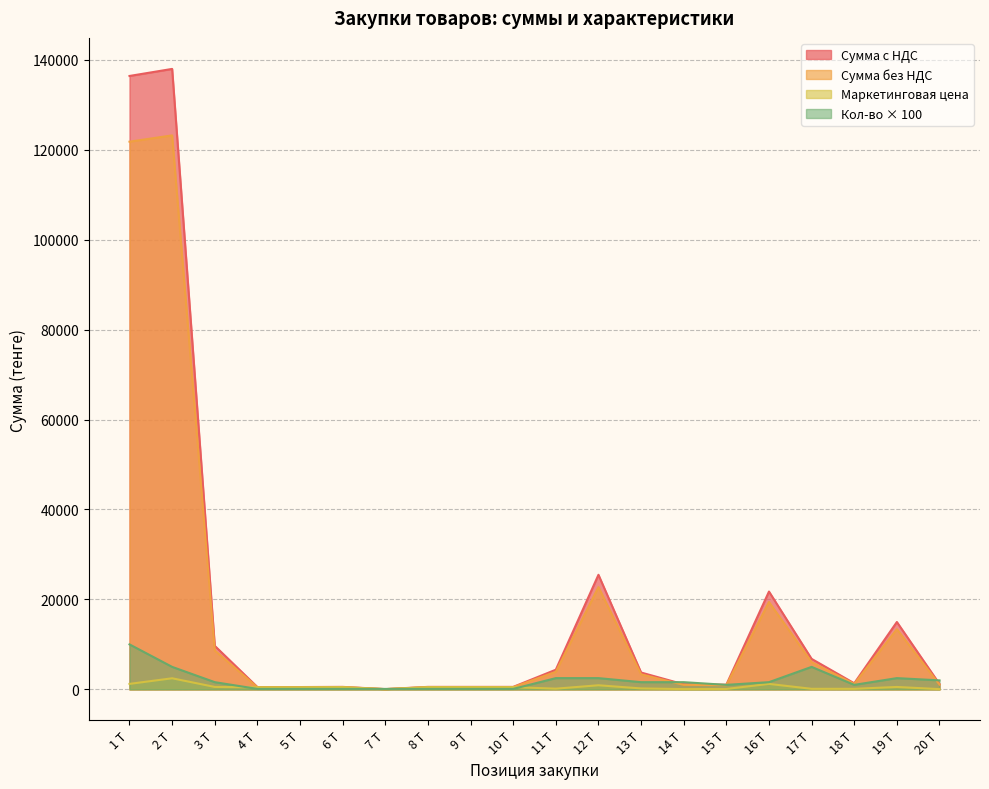

True or false: Количество has more than 0 points higher than both neighbors.

True